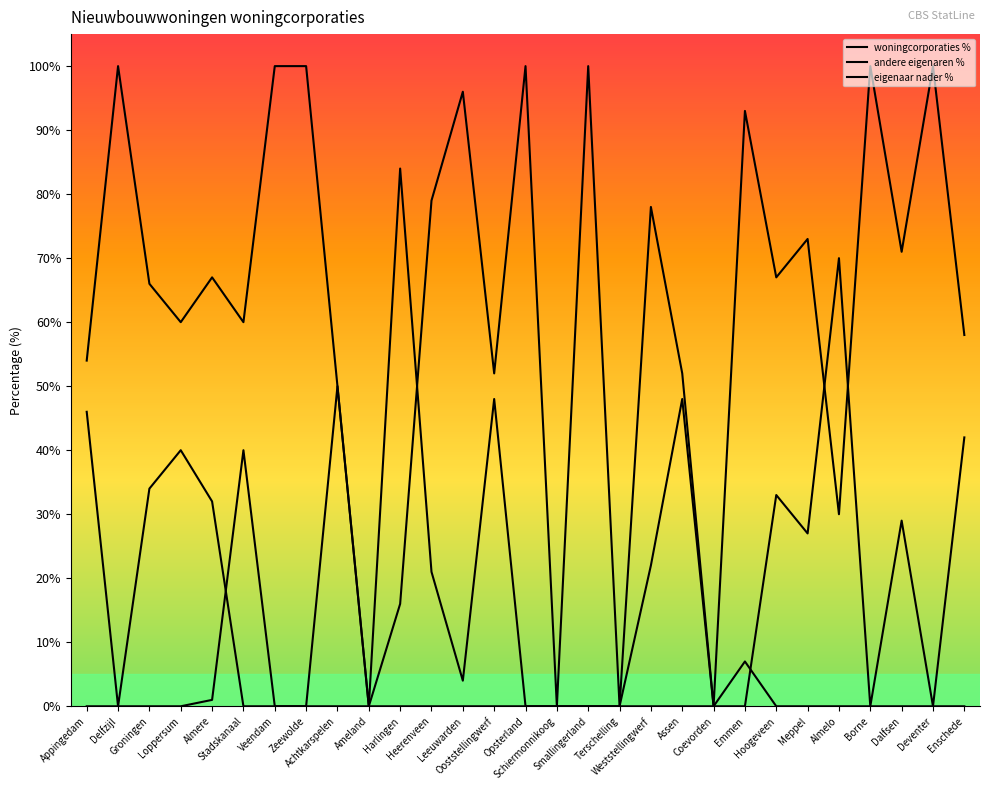

Is the value of andere eigenaren % at Stadskanaal greater than the value of eigenaar nader % at Heerenveen?

Yes